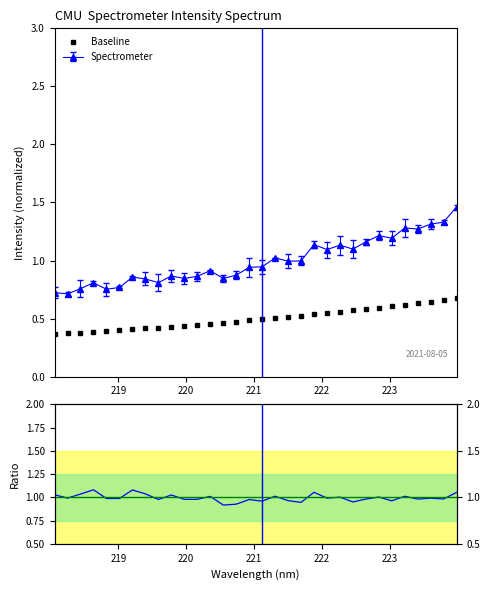

True or false: Baseline and Ratio cross at least once.

False